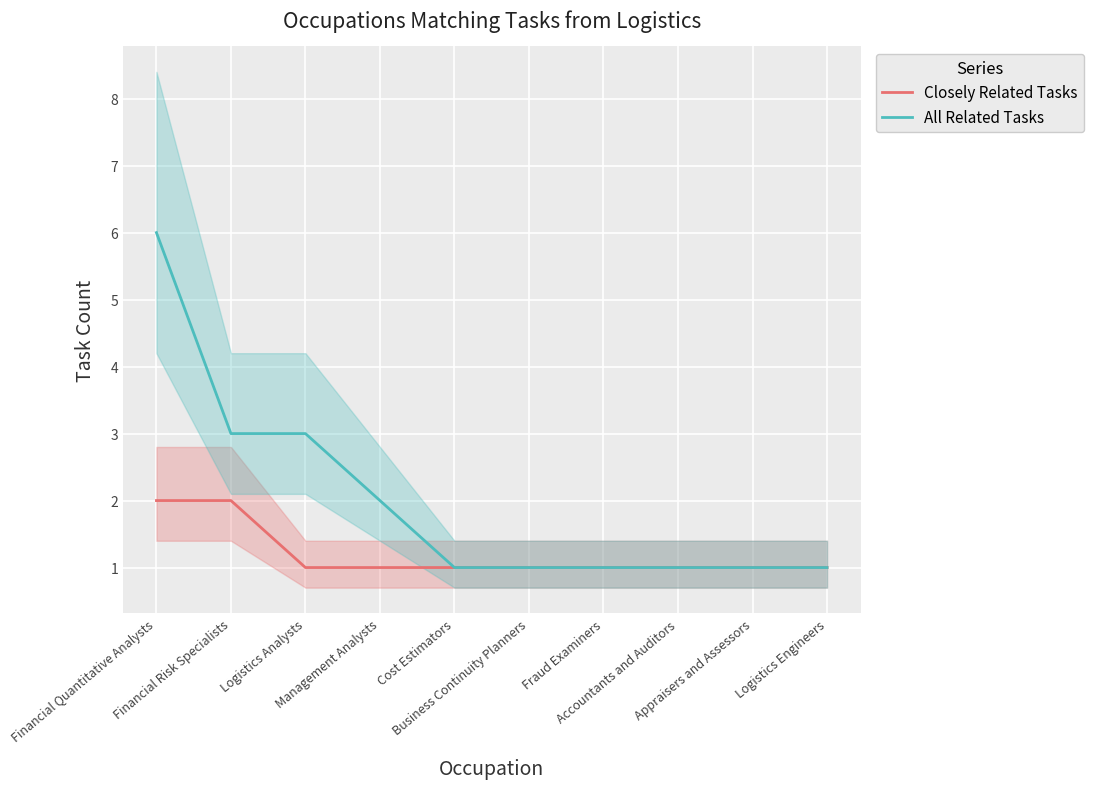

List the series in order of their peak value, highest first.

All Related Tasks, Closely Related Tasks